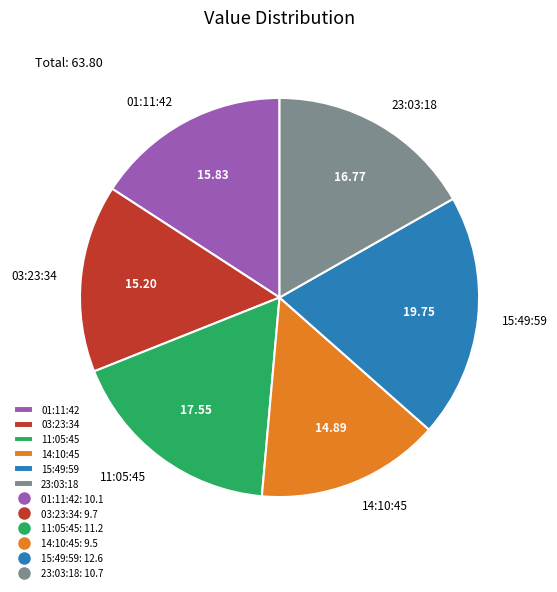

Between 23:03:18 and 14:10:45, which is larger?

23:03:18